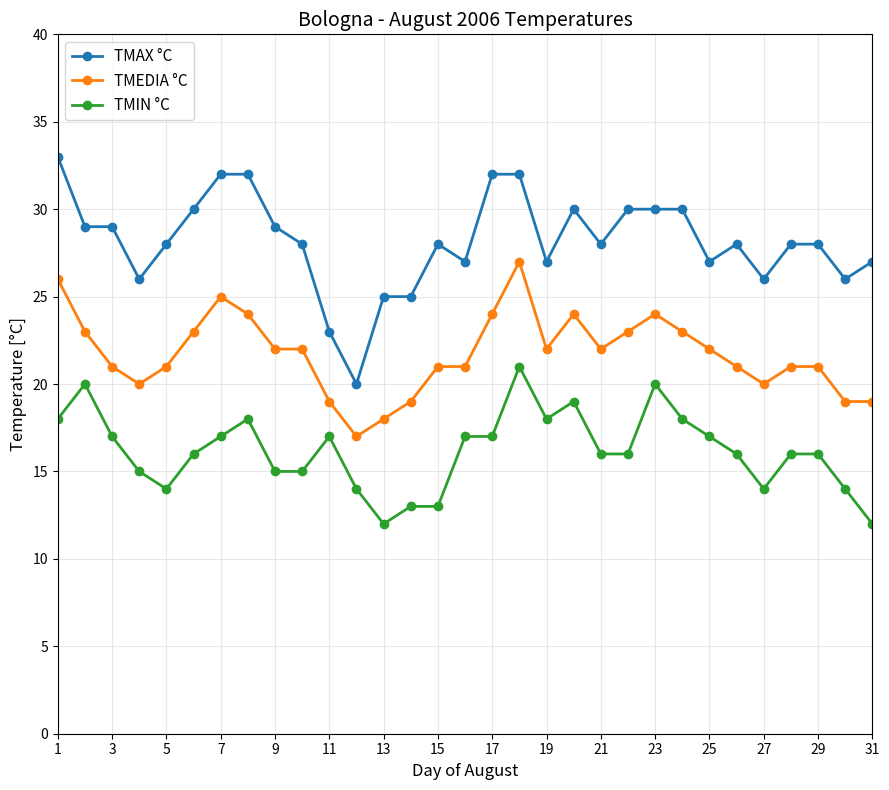

True or false: TMIN °C has more than 1 points higher than both neighbors.

True